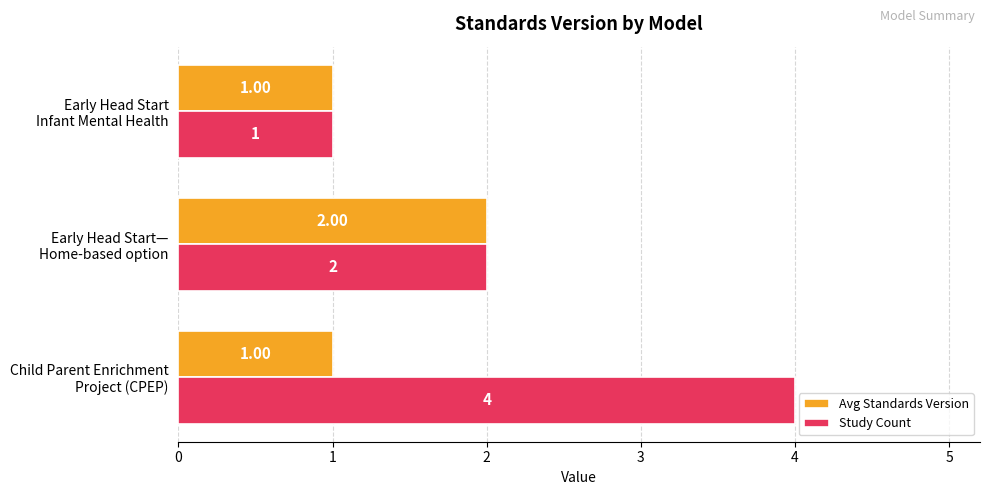

What is the average value of the Avg Standards Version series?

1